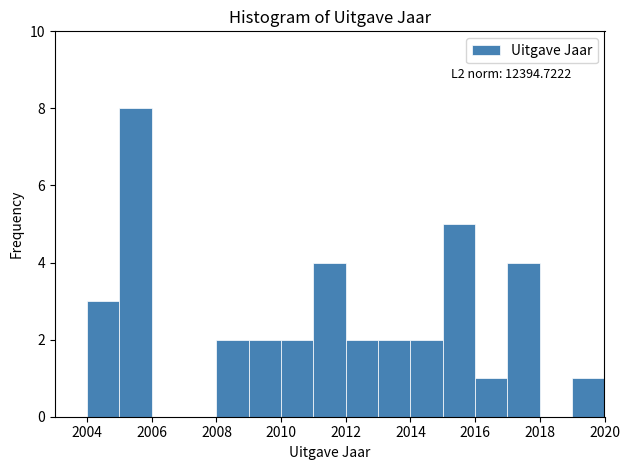

Which range on the x-axis has the tallest bar?

2005 to 2006